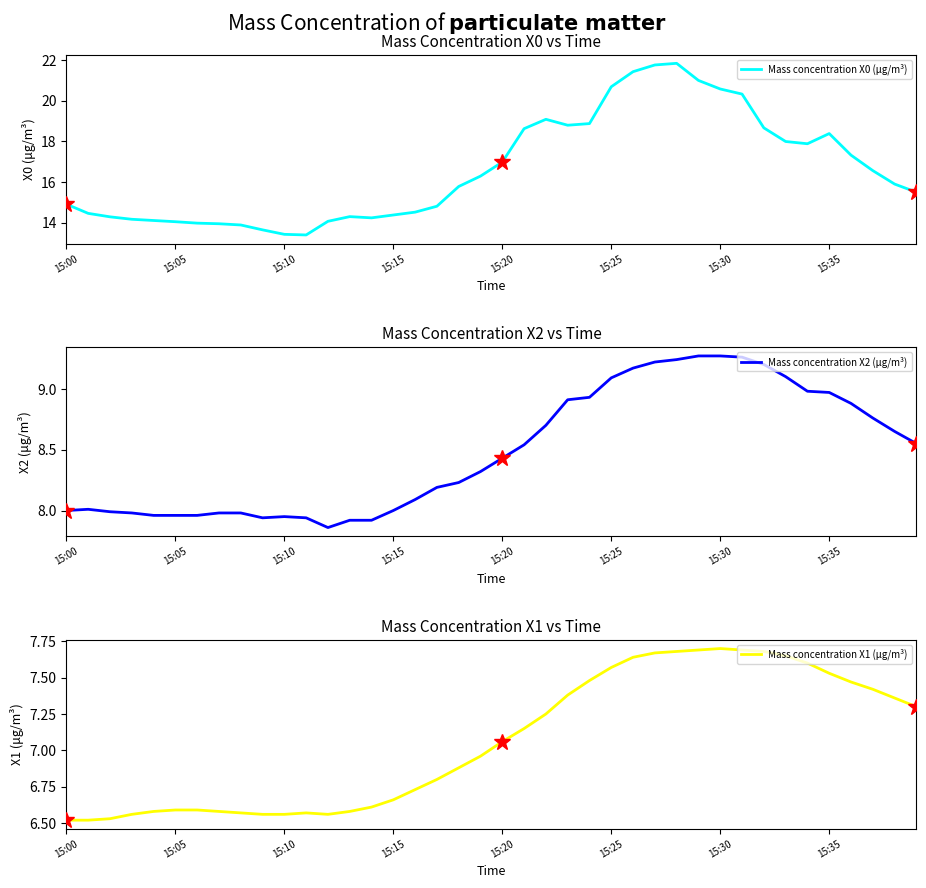

What position from the left is 34?

35